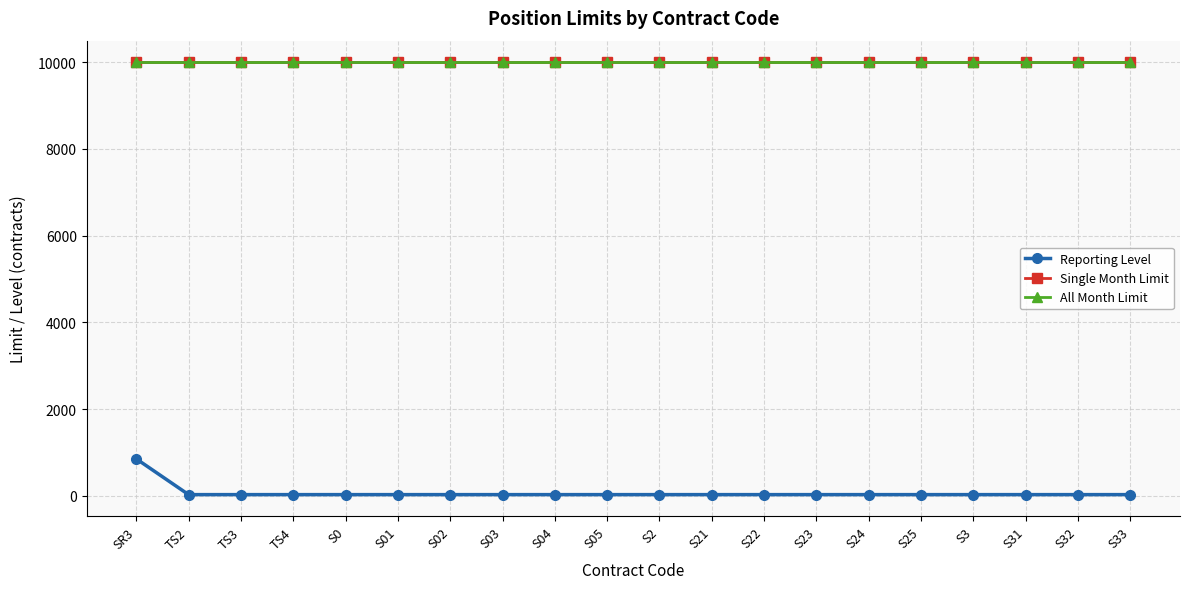

What is the label of the 4th point from the right?

S3